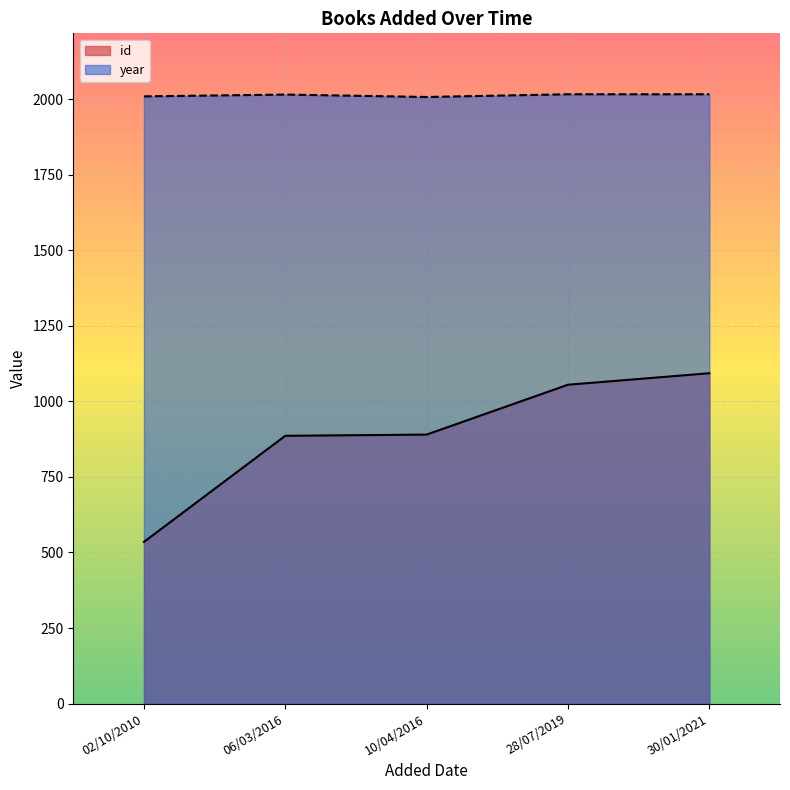

What is the minimum value for id?

535